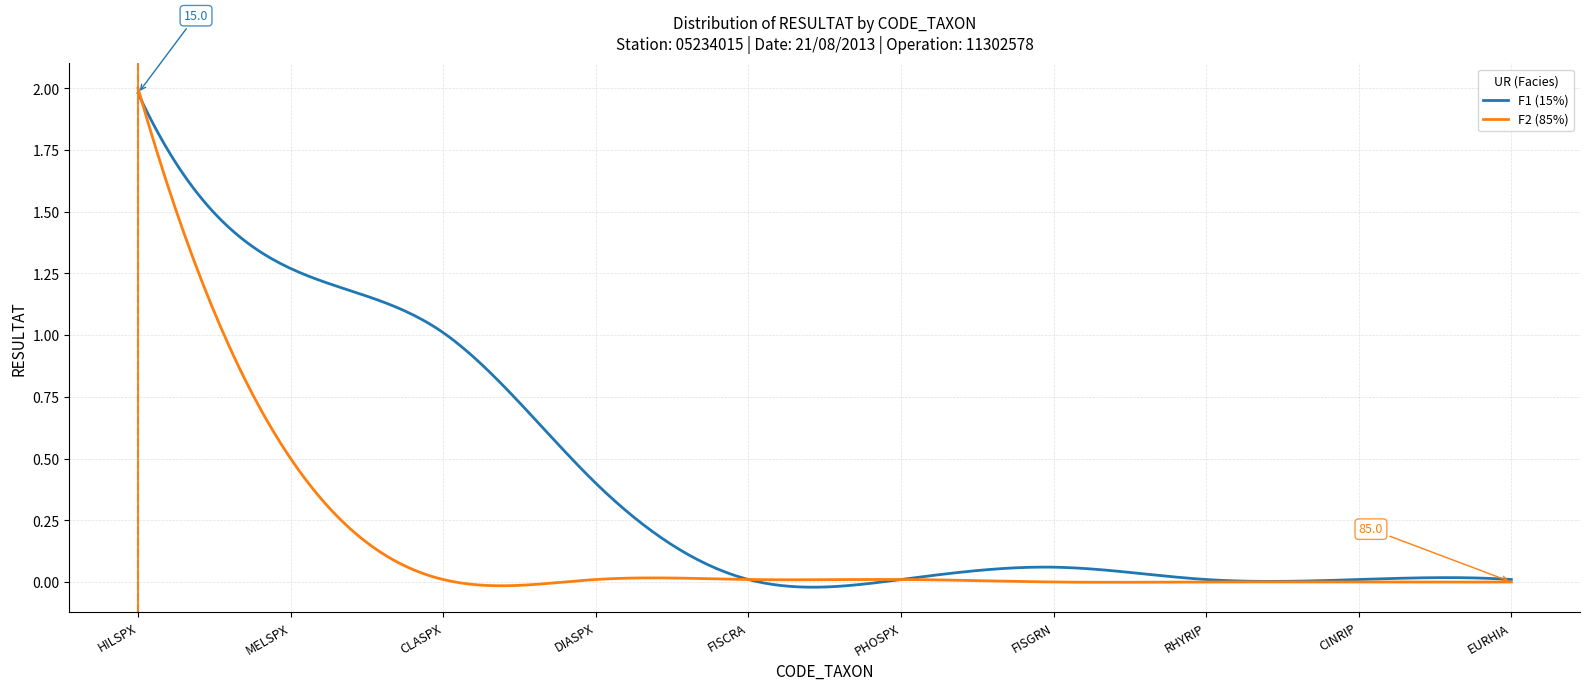

List the series in order of their overall mean, lowest first.

F2 (85%), F1 (15%)